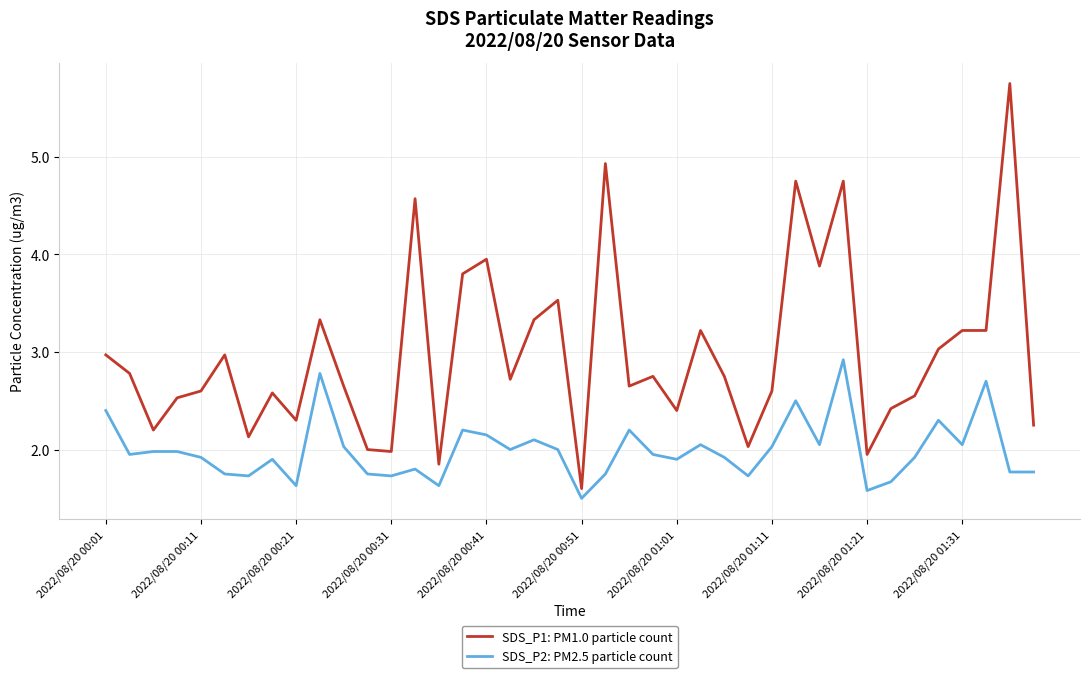

What is the lowest value of the SDS_P1: PM1.0 particle count series?

1.6